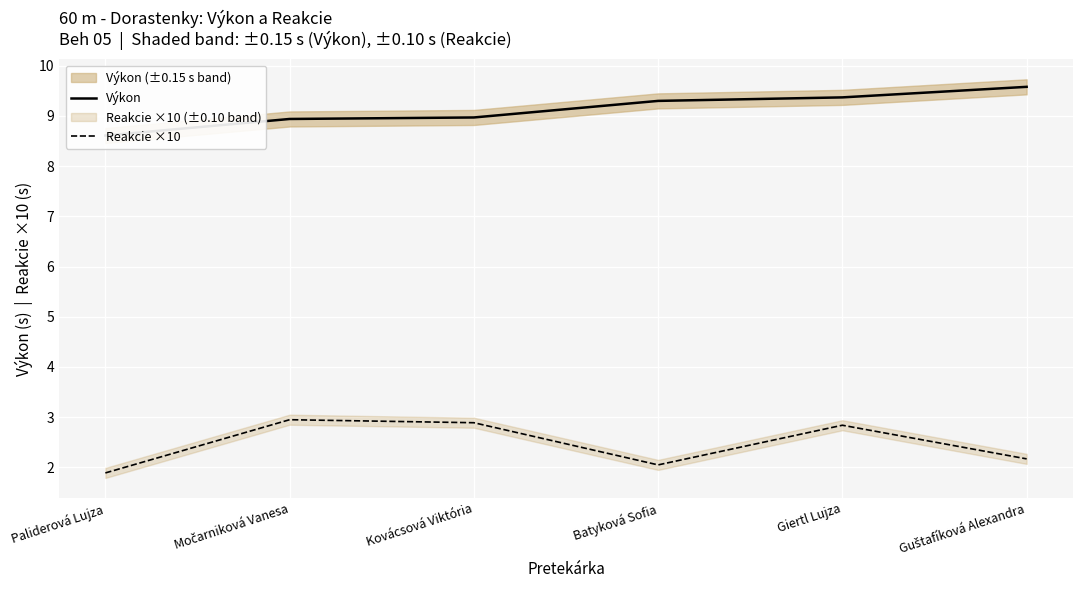

What position from the left is Guštafíková Alexandra?

6